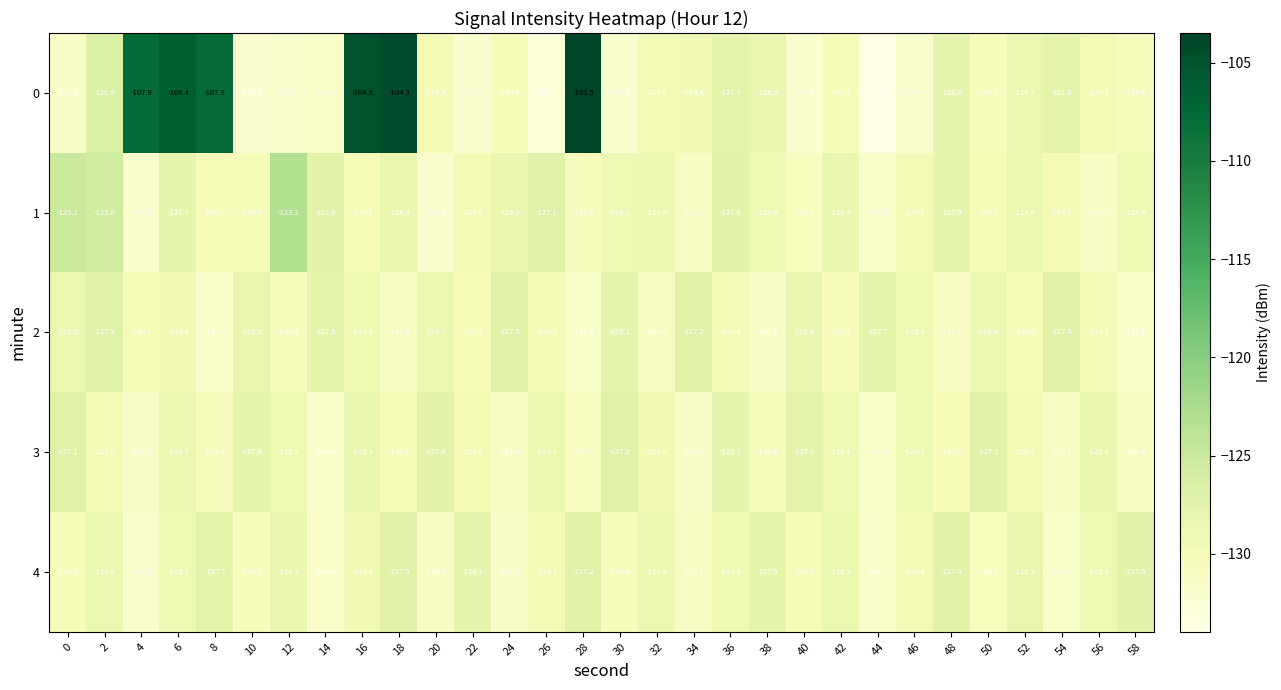

What is the total value across all series at 24?

-648.4